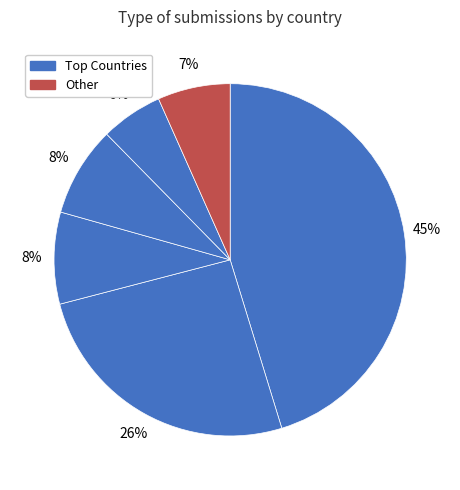

Does any single category account for the majority?

No